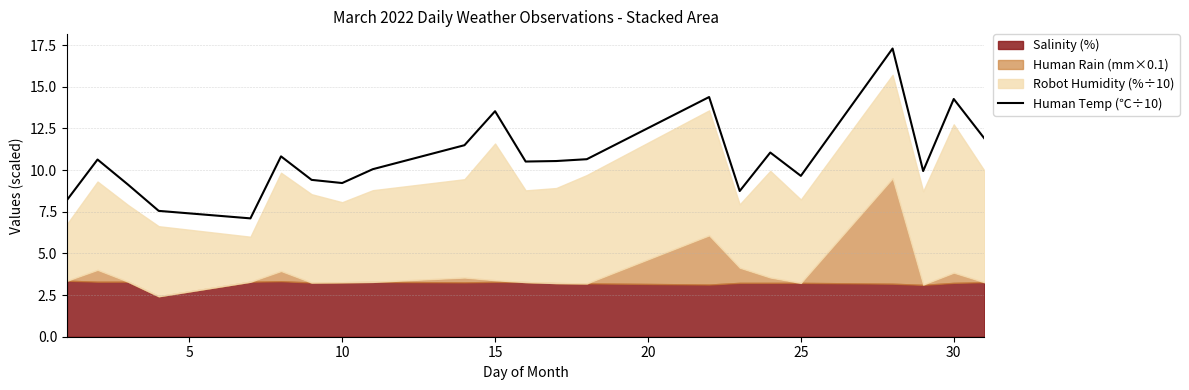

How many lines are shown in the chart?

1